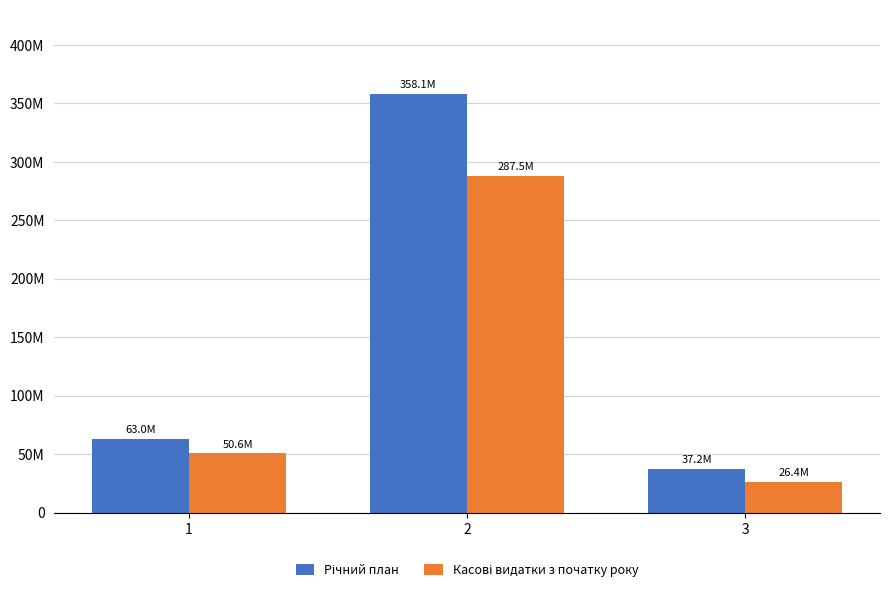

Are the bars grouped side by side (vs. stacked)?

Yes